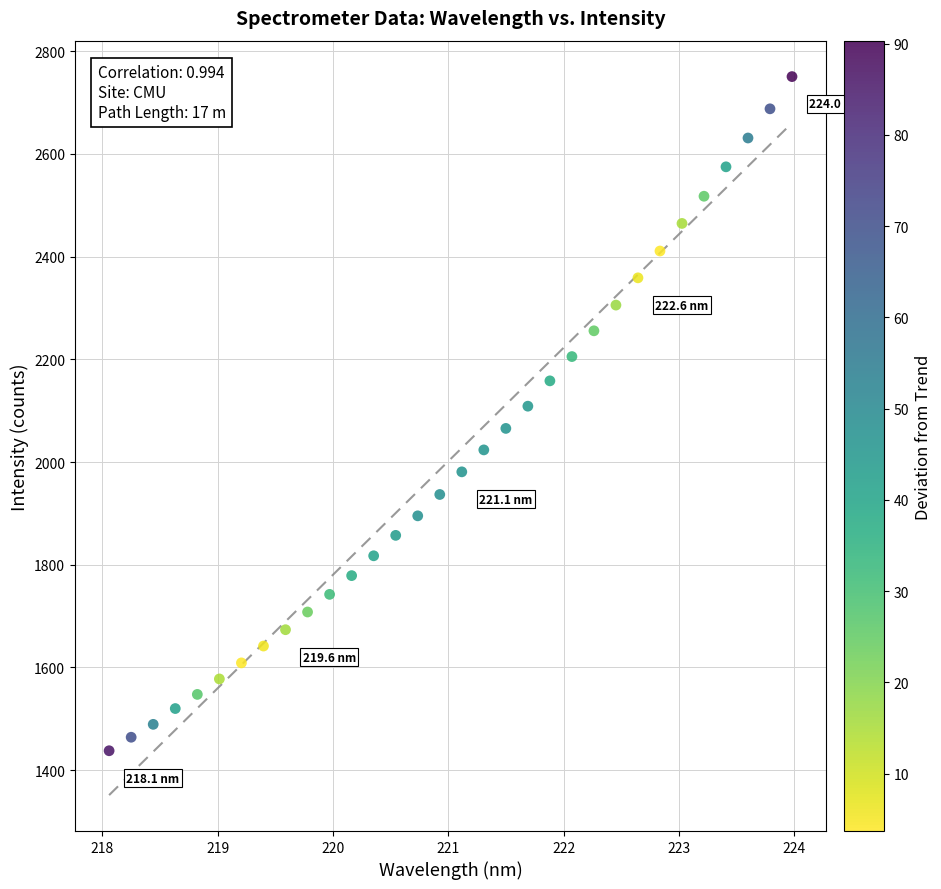

What is the range of X values (max minus min)?

5.9